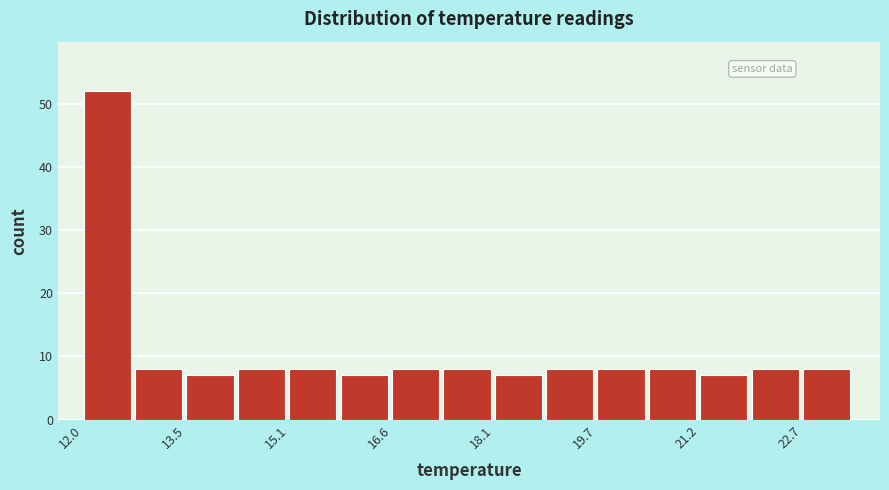

Read against the x-axis, roughly where is the centre of the tallest bar?

12.4